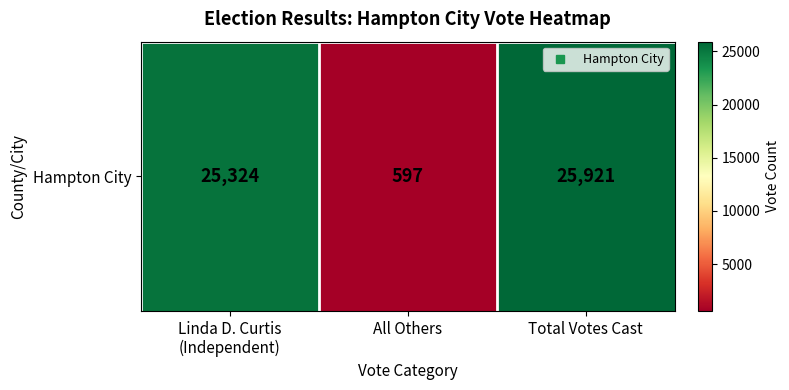

At which category does the chart reach its minimum across all series?

All Others